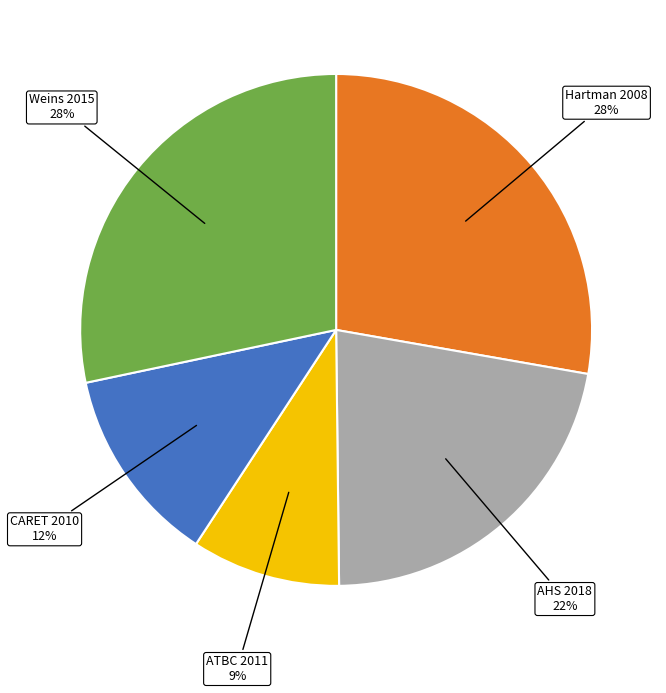

To the nearest percent, what is the difference between the largest and smallest slice percentages?

19%